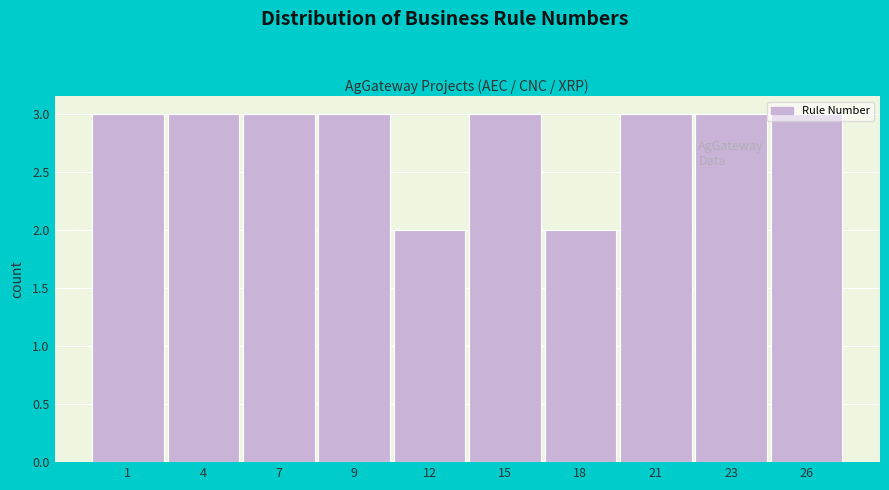

What is the change in value from 18 to 23?

+1